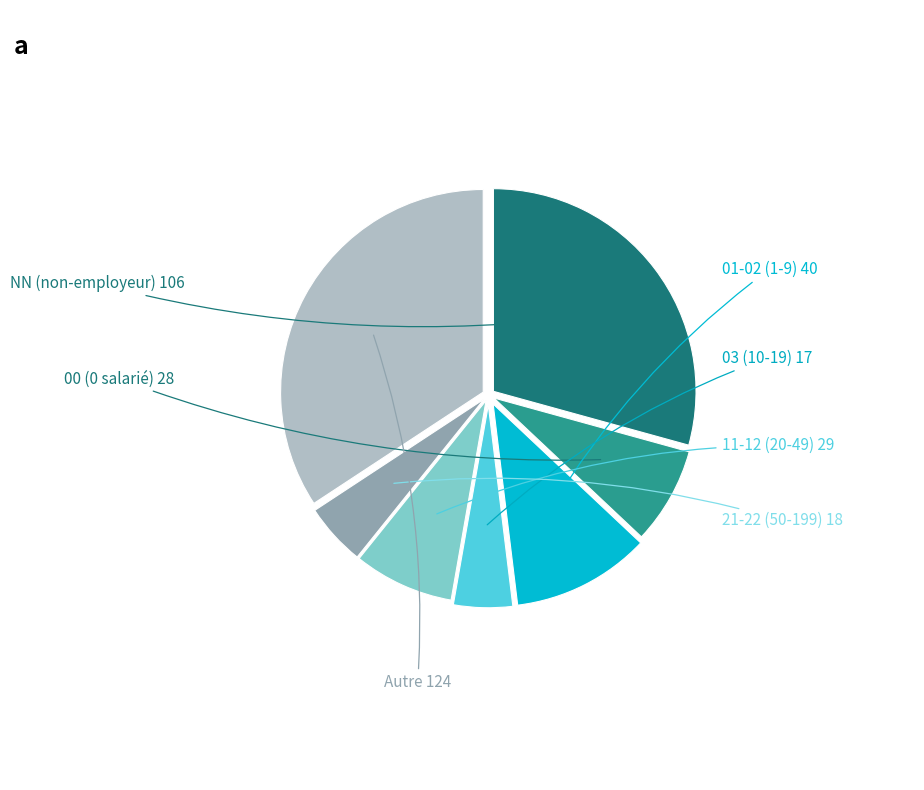

Which category has the biggest portion of the pie?

Autre